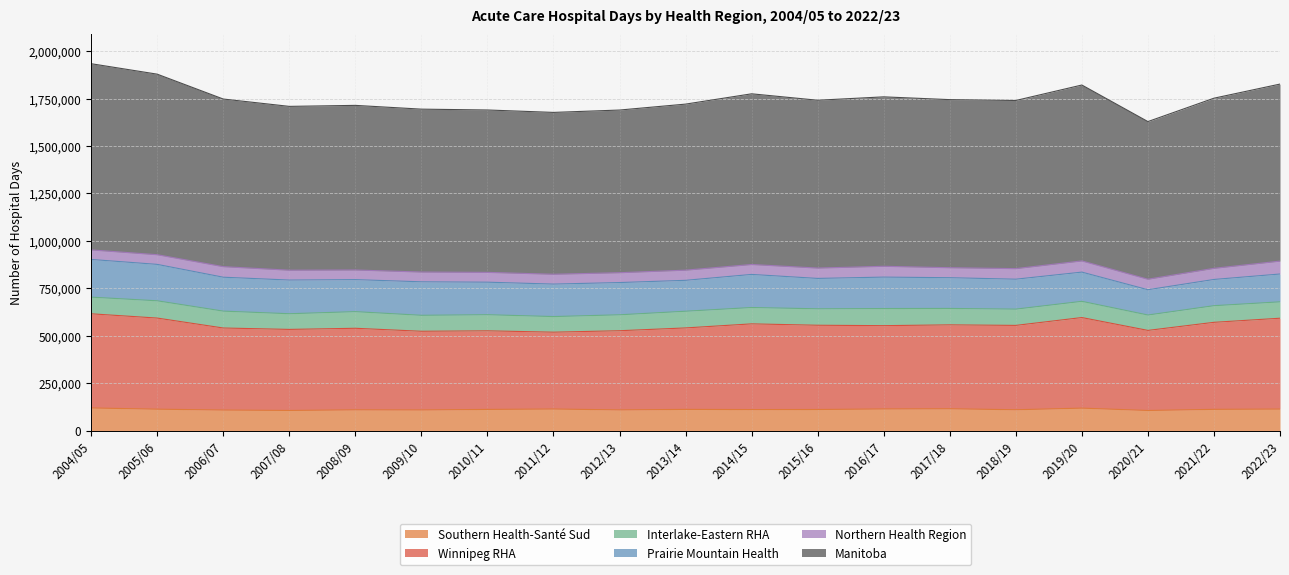

True or false: Manitoba and Southern Health-Santé Sud cross at least once.

False